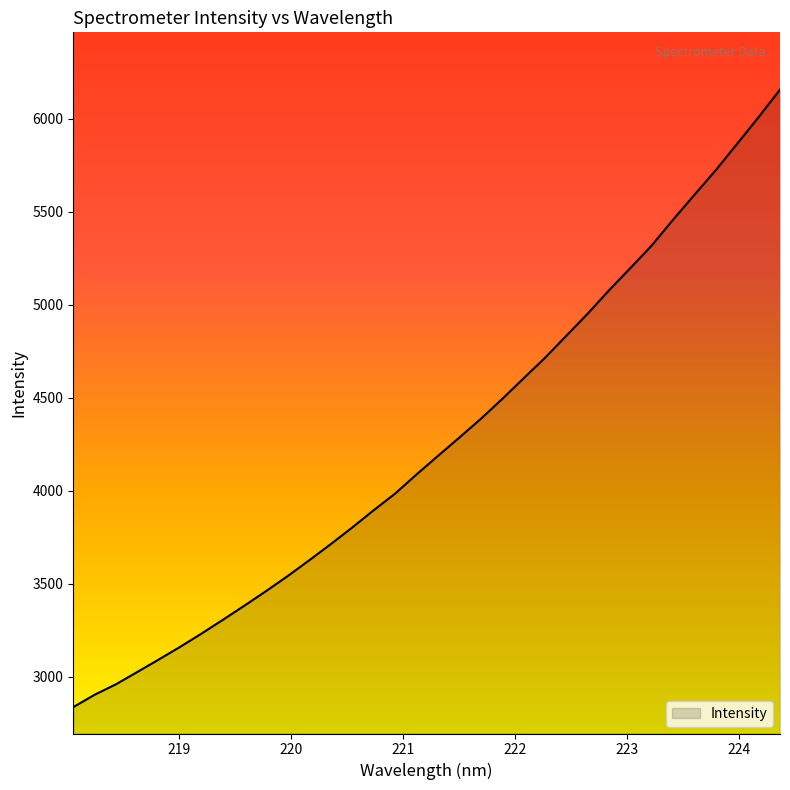

What is the smallest value displayed?

2838.0